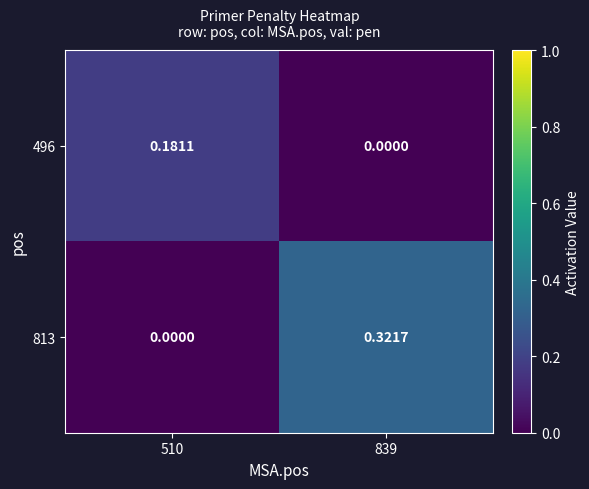

Is the value of 496 at 510 greater than the value of 813 at 839?

No